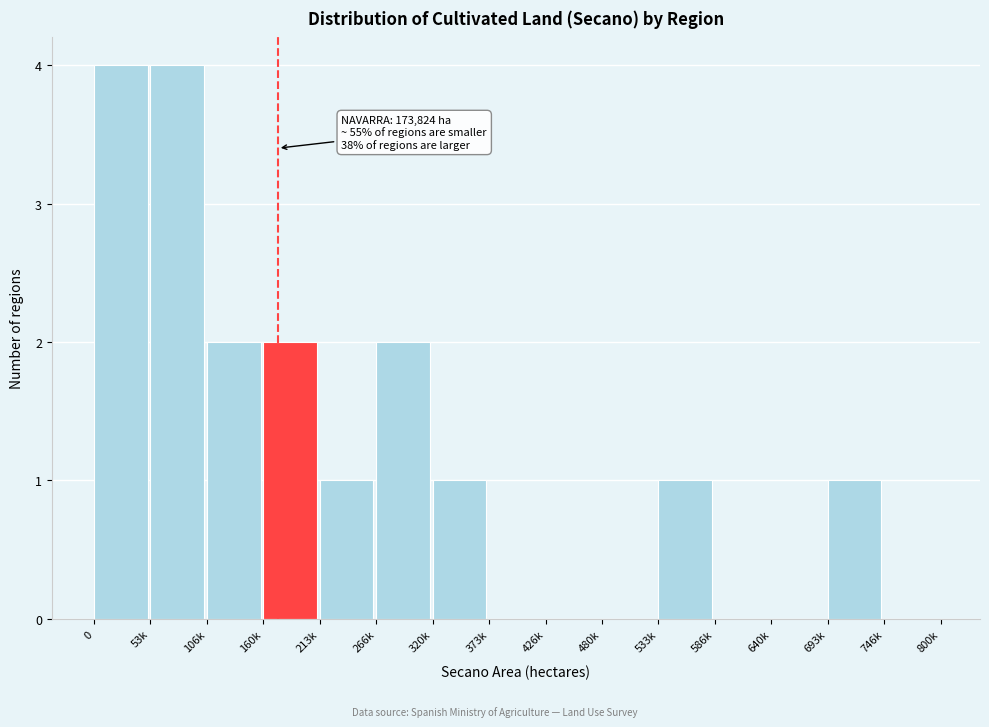

Reading left to right, what are all the values shown in this chart?

0=4	53k=4	106k=2	160k=2	213k=1	266k=2	320k=1	373k=0	426k=0	480k=0	533k=1	586k=0	640k=0	693k=1	746k=0